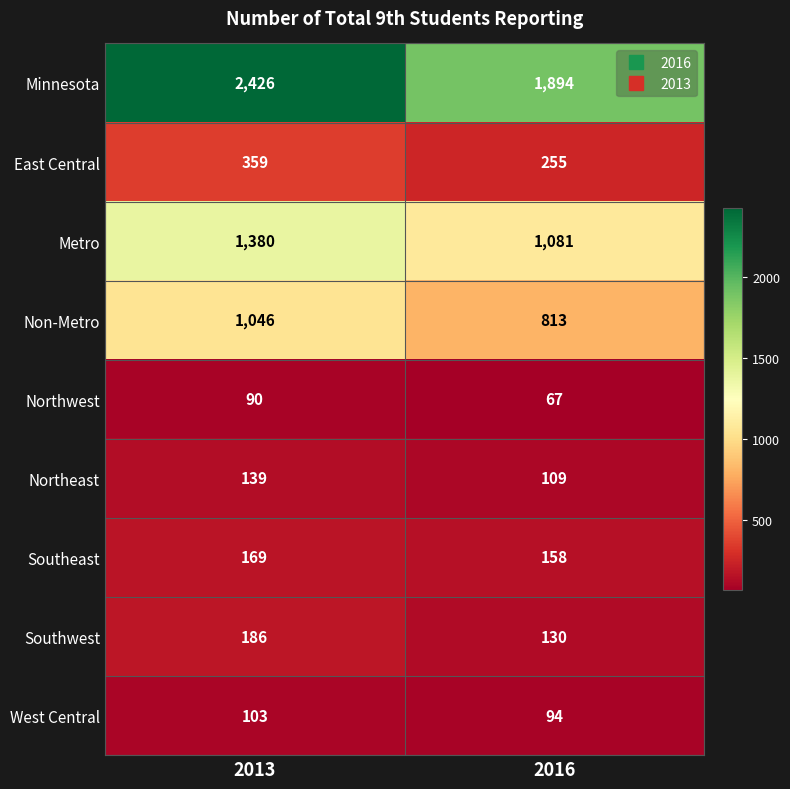

List the series in order of their peak value, highest first.

Minnesota, Metro, Non-Metro, East Central, Southwest, Southeast, Northeast, West Central, Northwest